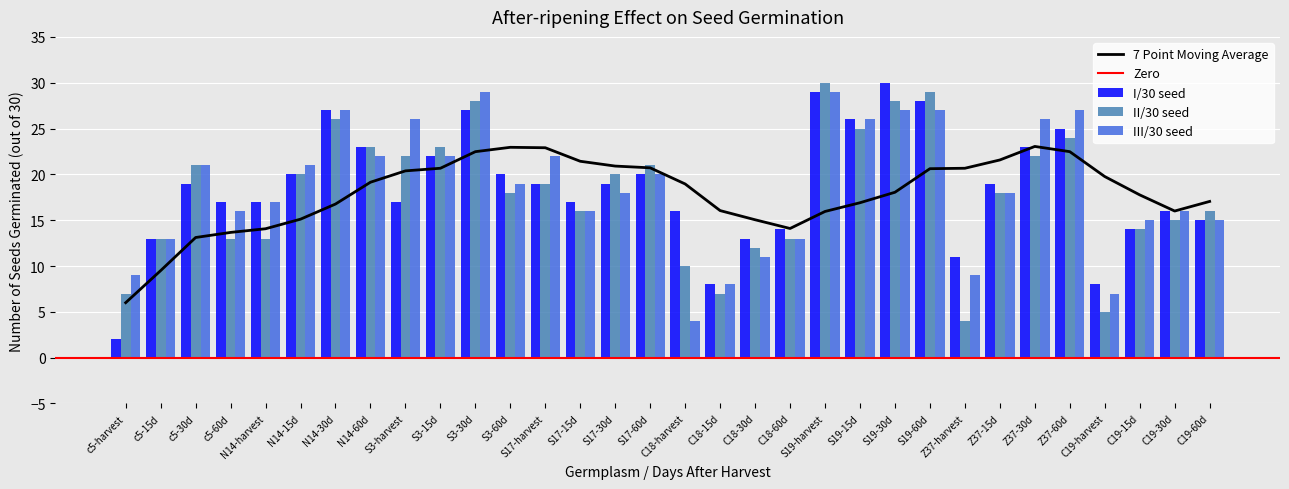

How many categories are shown in the chart?

32